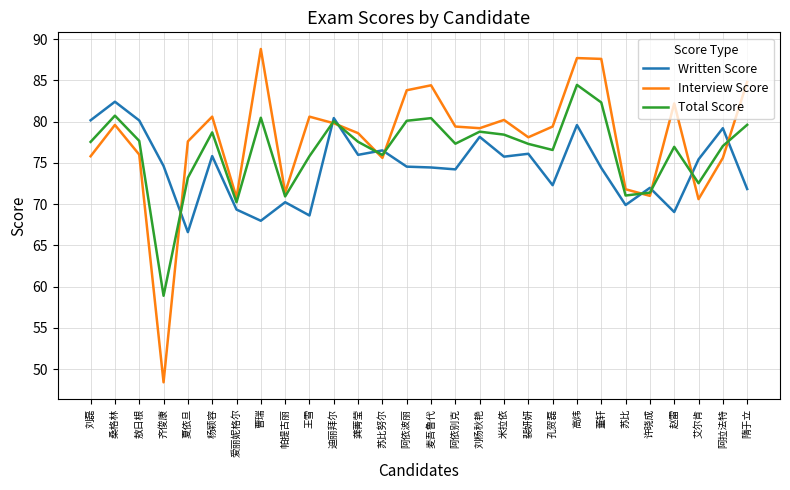

Is the value of Total Score at 董轩 greater than the value of Interview Score at 刘杨秋艳?

Yes